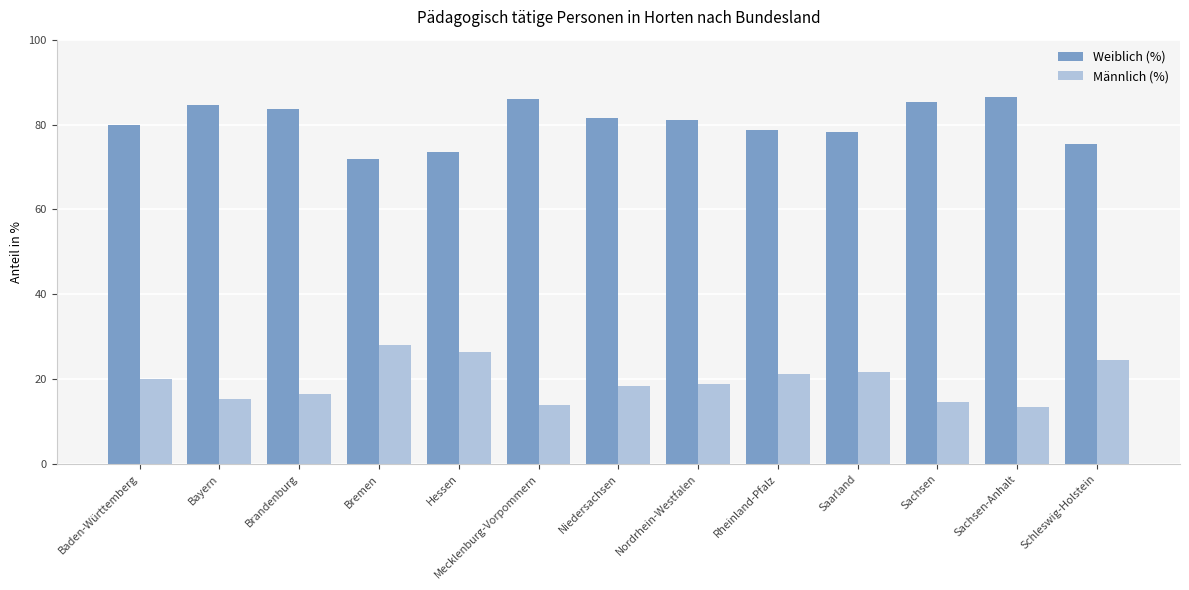

What is the maximum value for Weiblich (%)?

86.6